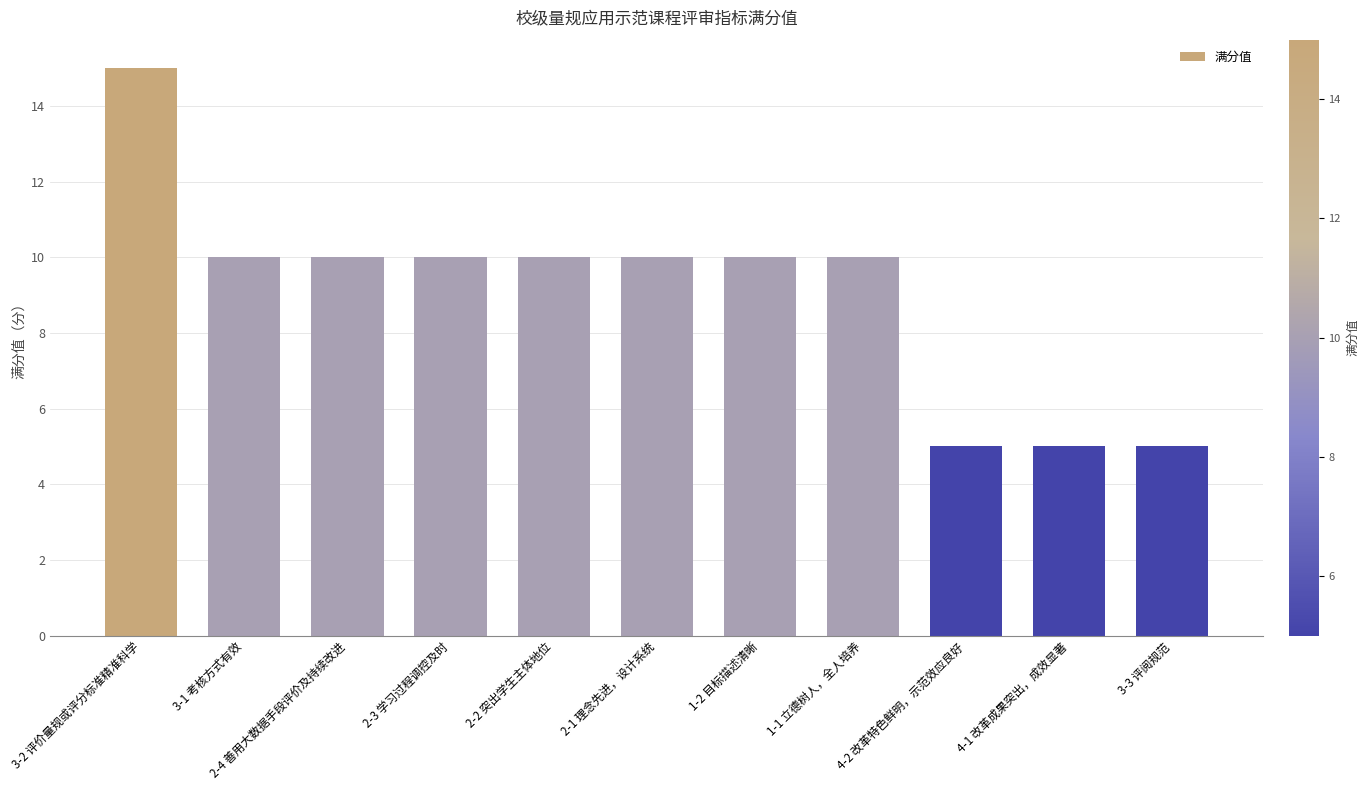

Count the values in the range 5 to 10.

10